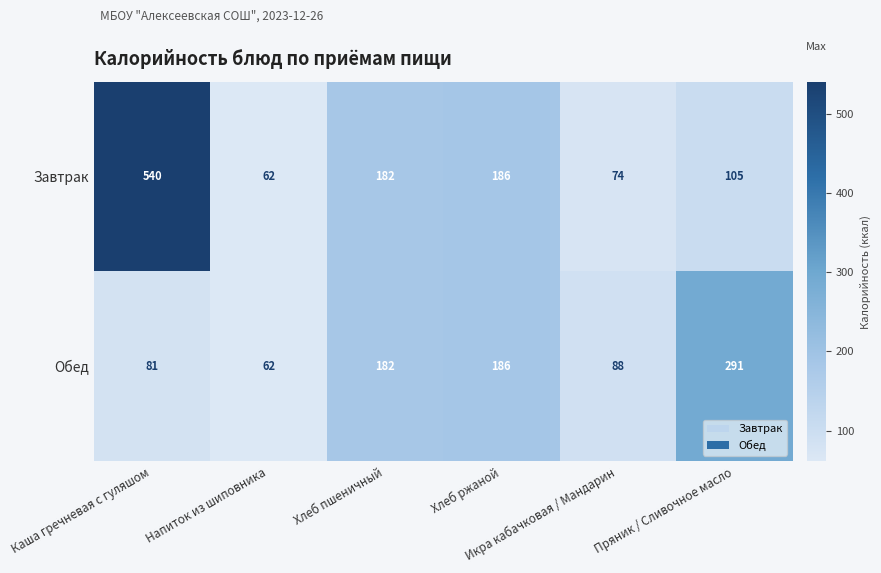

What is the smallest value displayed?

62